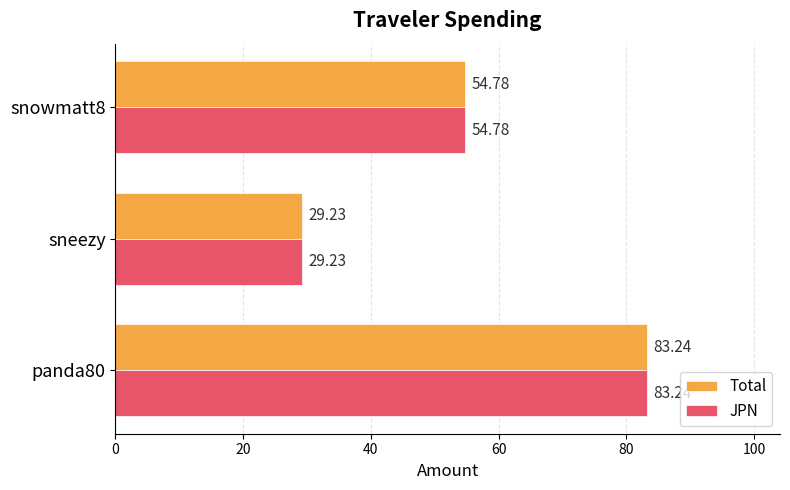

What are all the series names shown in the legend?

Total, JPN